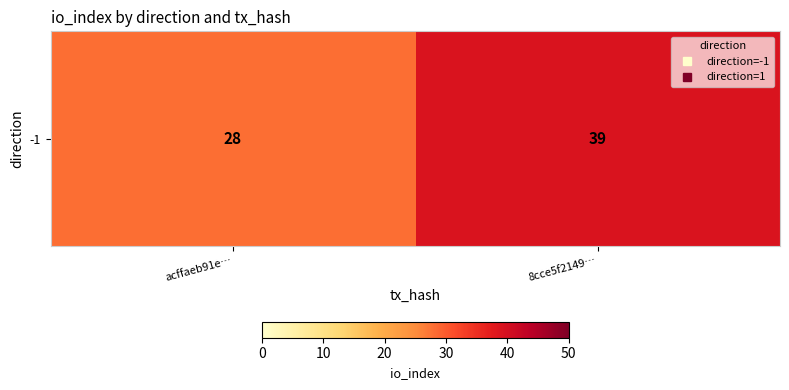

What is the smallest value displayed?

28